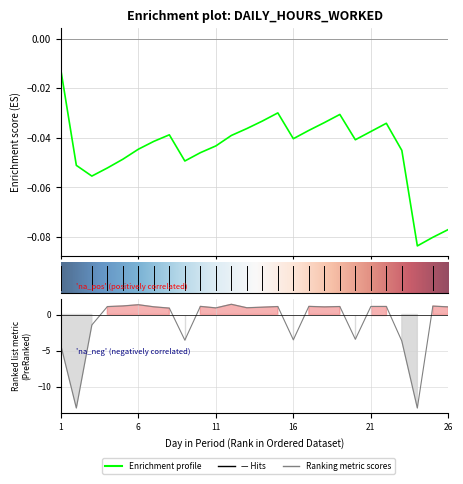

How many values are below zero?

8